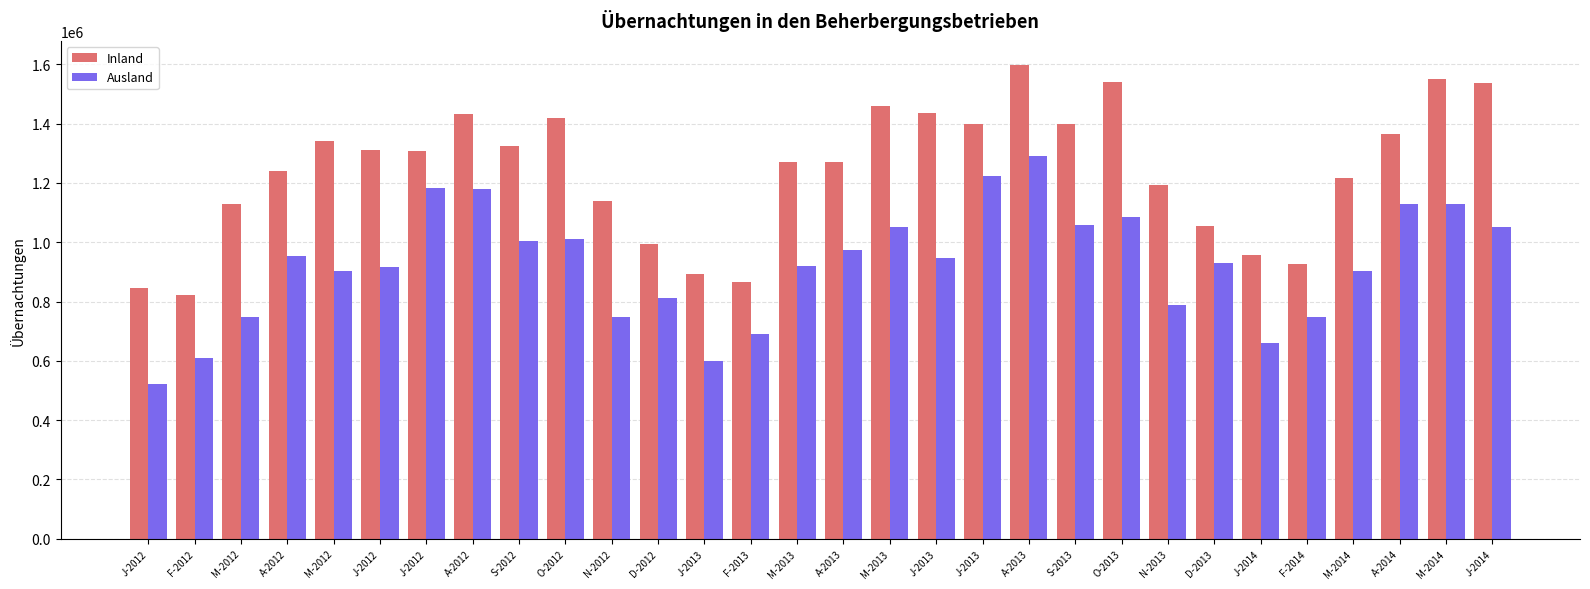

At which category does the chart reach its peak across all series?

A-2013